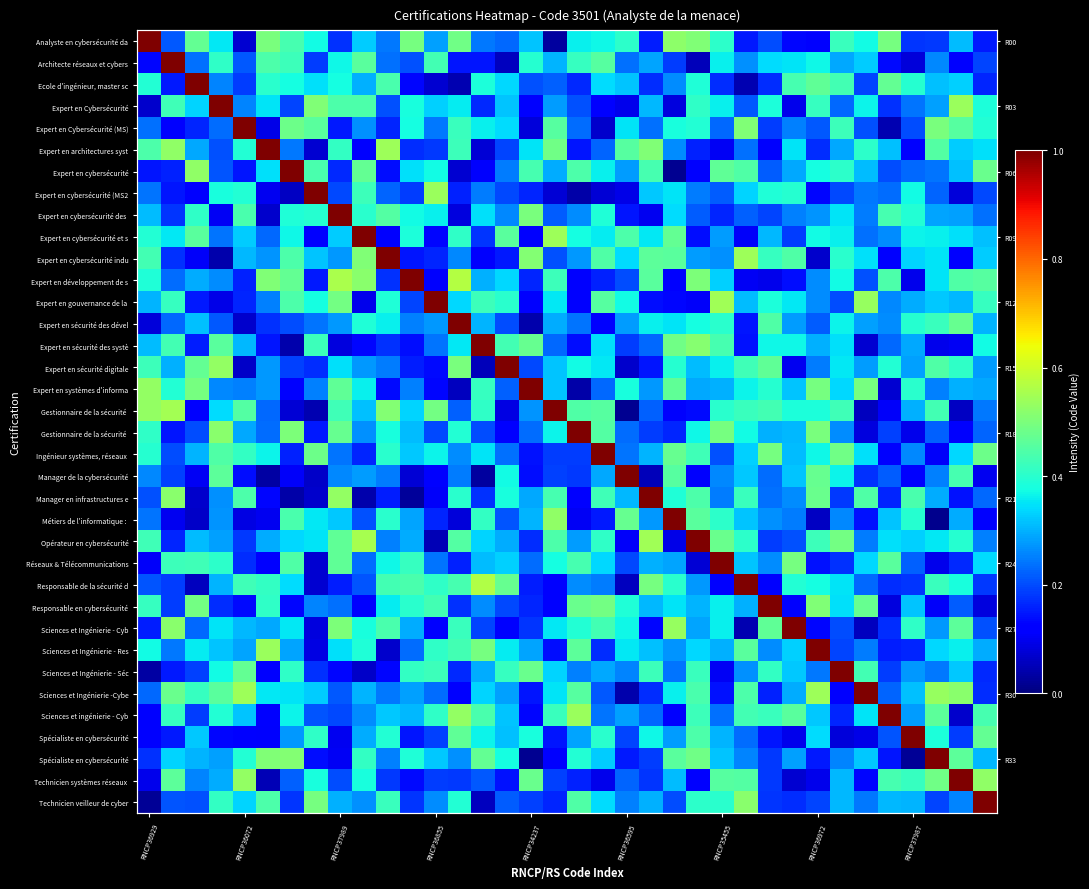

Which has a higher value, 10 or 29?

29